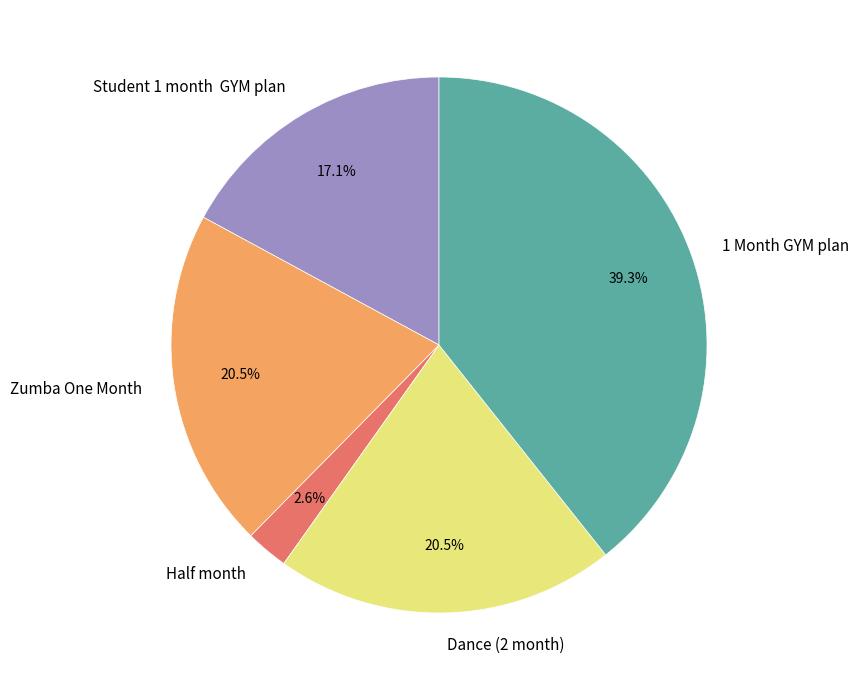

To the nearest percent, what is the combined percentage of Zumba One Month and 1 Month GYM plan?

60%